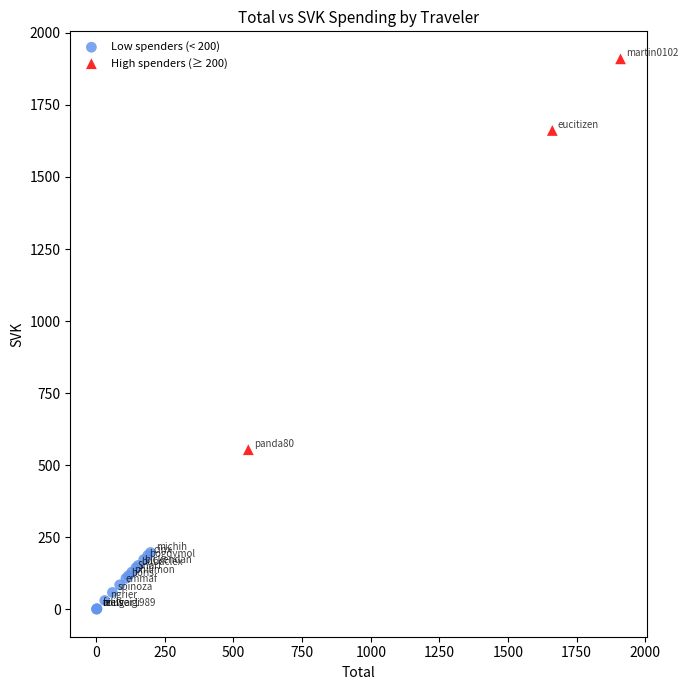

Which series reaches the minimum Y coordinate?

Low spenders (< 200)